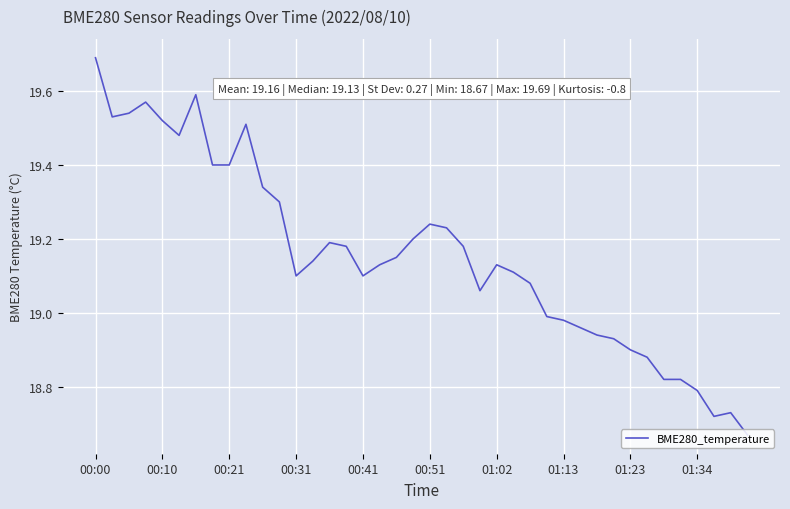

What is the maximum value shown in the chart?

19.7